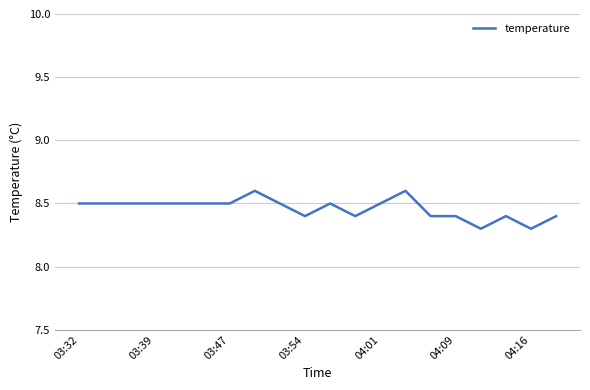

What is the maximum value shown in the chart?

8.6